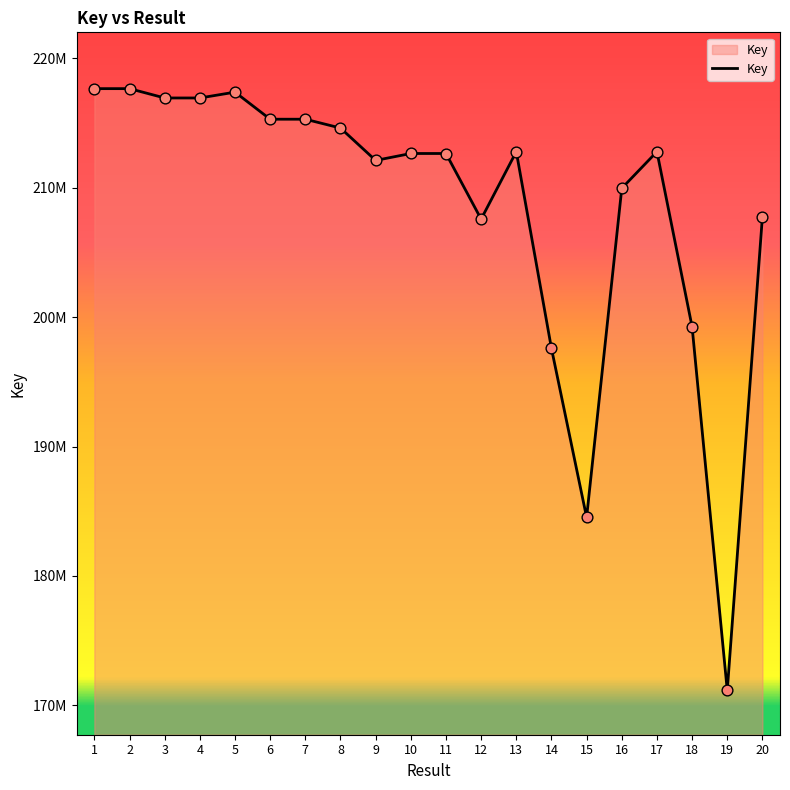

Approximately how many times larger is the value at 14 compared to 4?

0.9